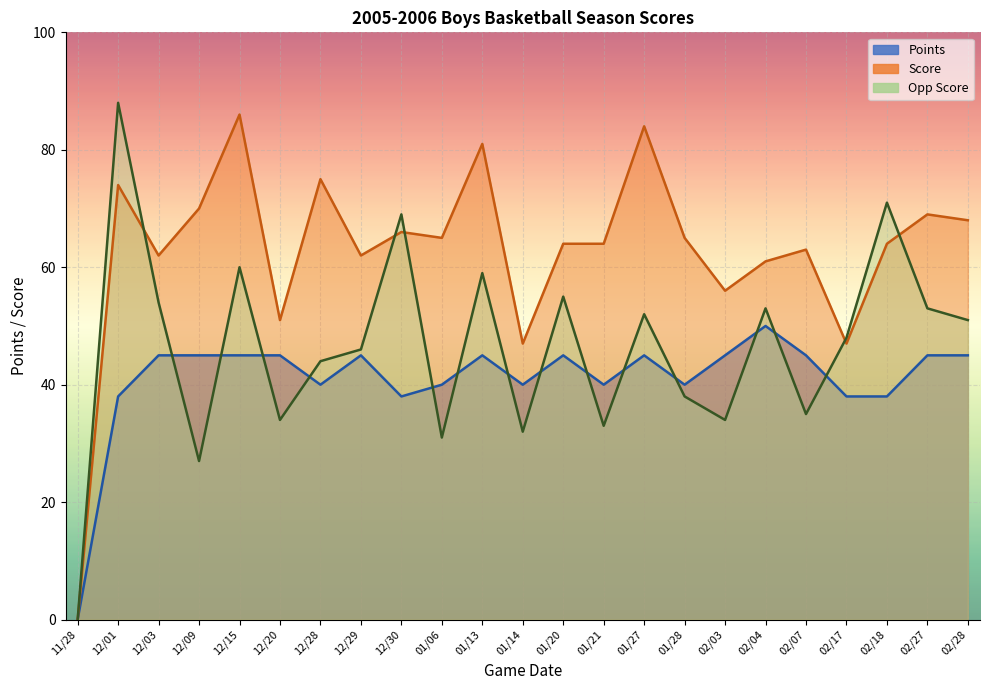

At which label does Score first exceed 64?

12/01